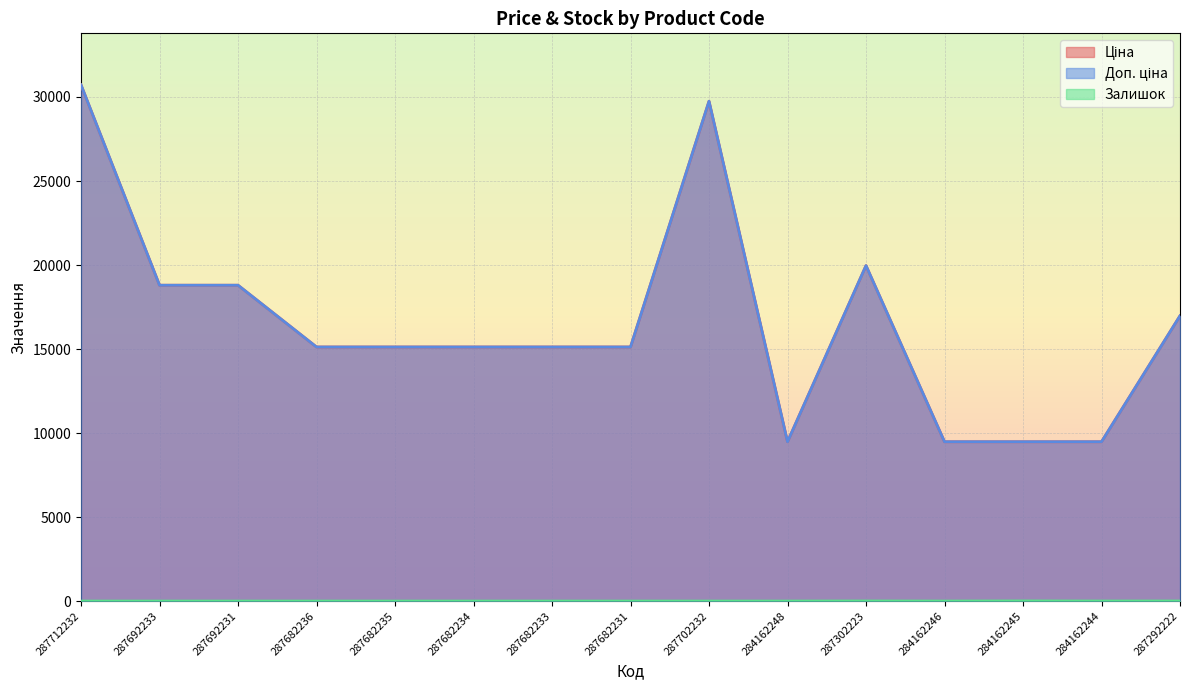

How many data points in Залишок are above 0?

4